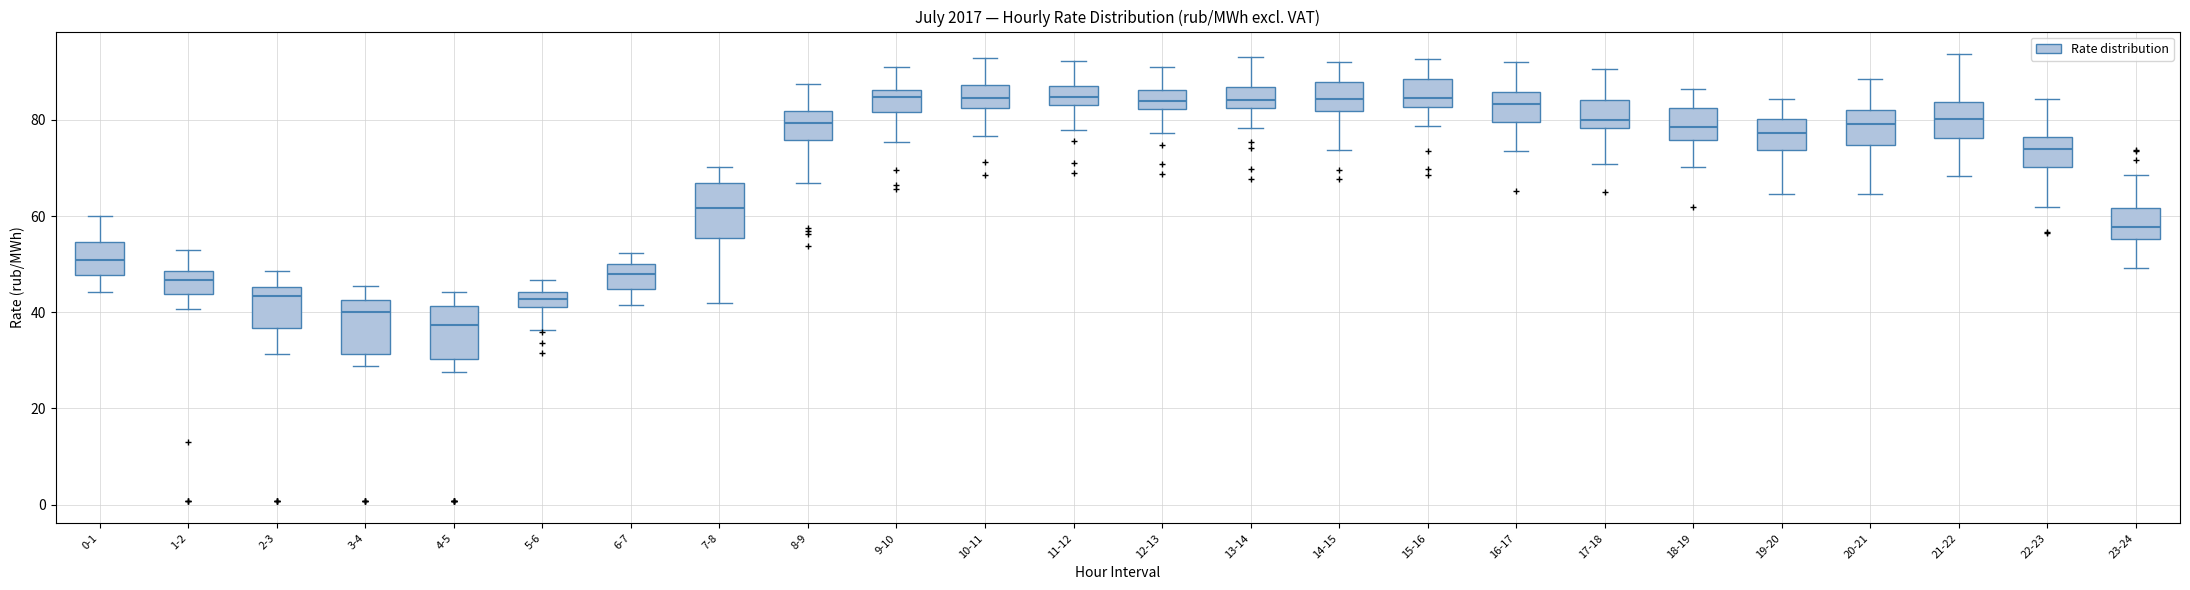

Where does the median line of the box for 15-16 sit on the y-axis? The values are not printed on the chart, so give them approximately, as read against the axis.

84